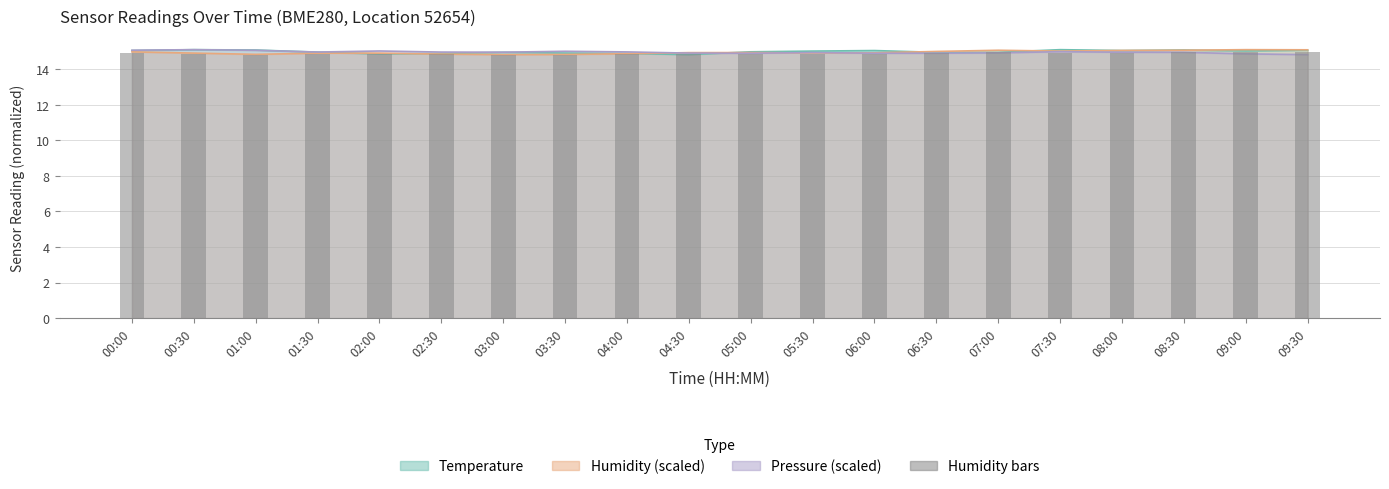

What is the label of the 7th bar from the left?

03:00